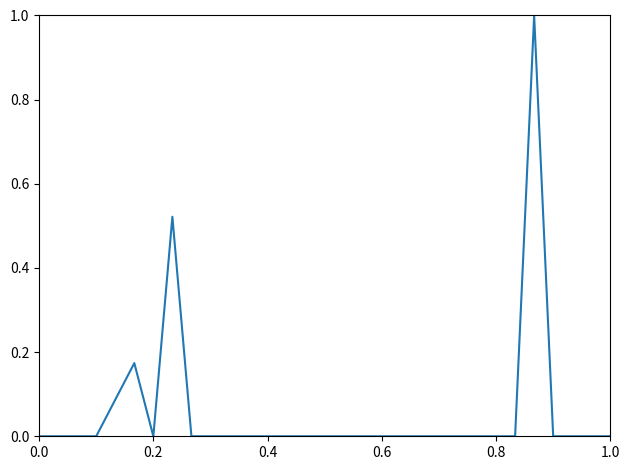

What is the greatest value displayed?

1.0